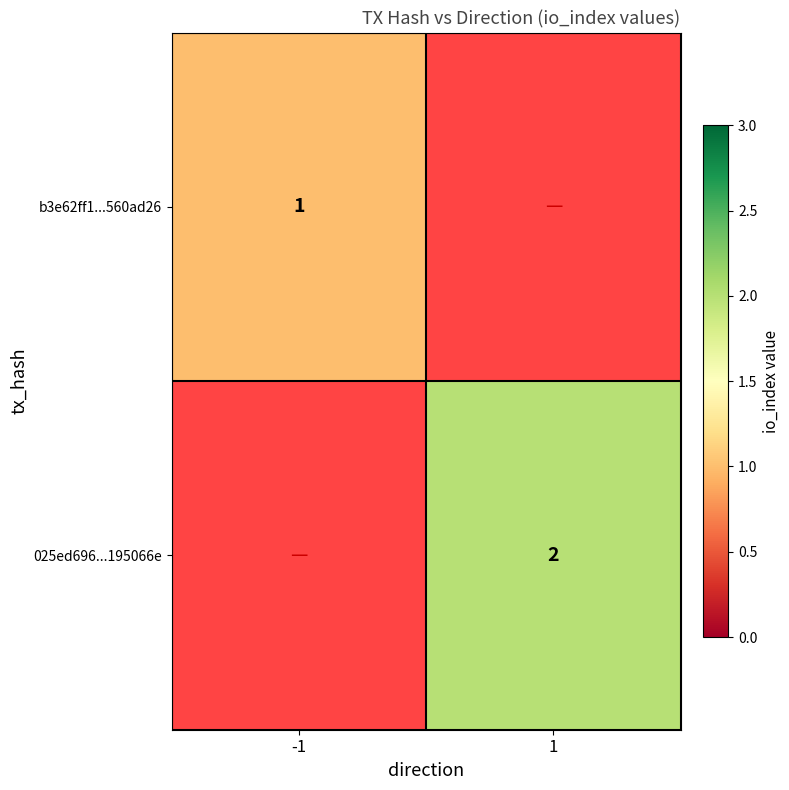

The 025ed696...195066e series shows 2.8 at 1. True or false?

False